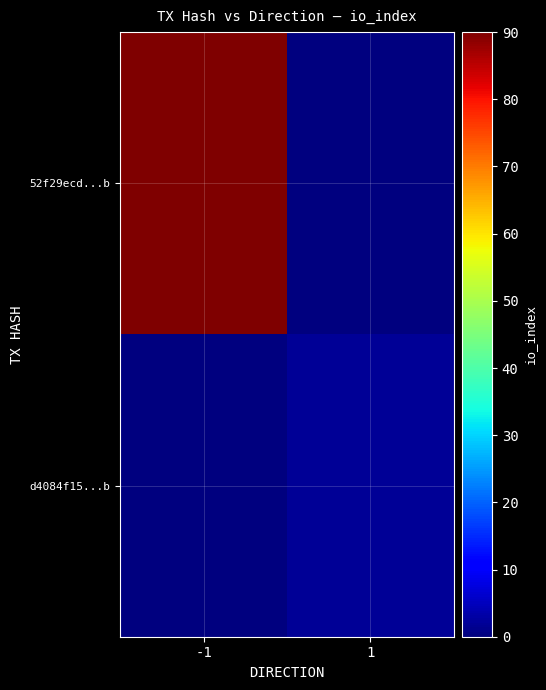

At how many categories does at least one series exceed 16?

1